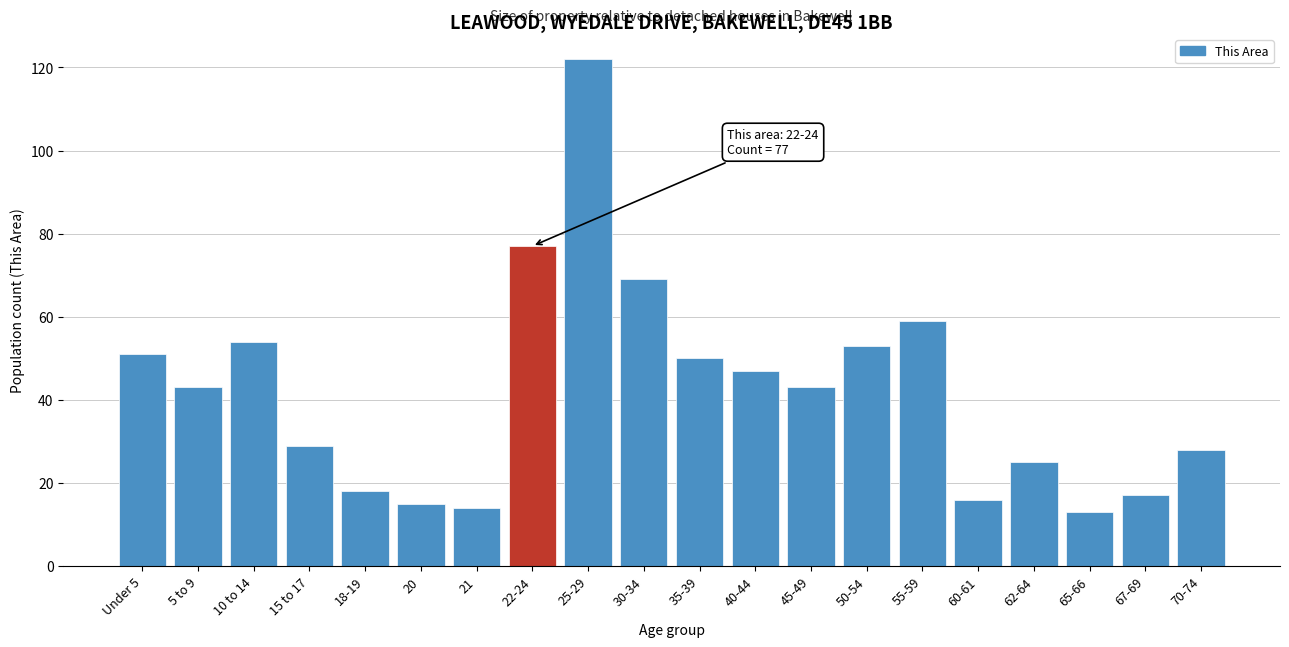

Reading left to right, list all the values displayed in this chart.

51	43	54	29	18	15	14	77	122	69	50	47	43	53	59	16	25	13	17	28